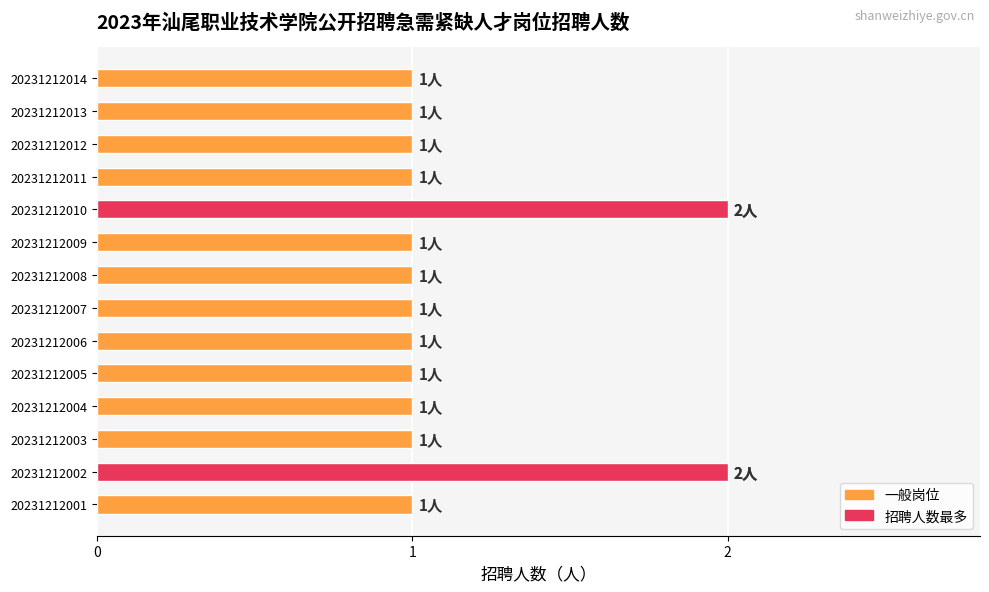

Rank the categories by value from highest to lowest.

20231212002, 20231212010, 20231212001, 20231212003, 20231212004, 20231212005, 20231212006, 20231212007, 20231212008, 20231212009, 20231212011, 20231212012, 20231212013, 20231212014